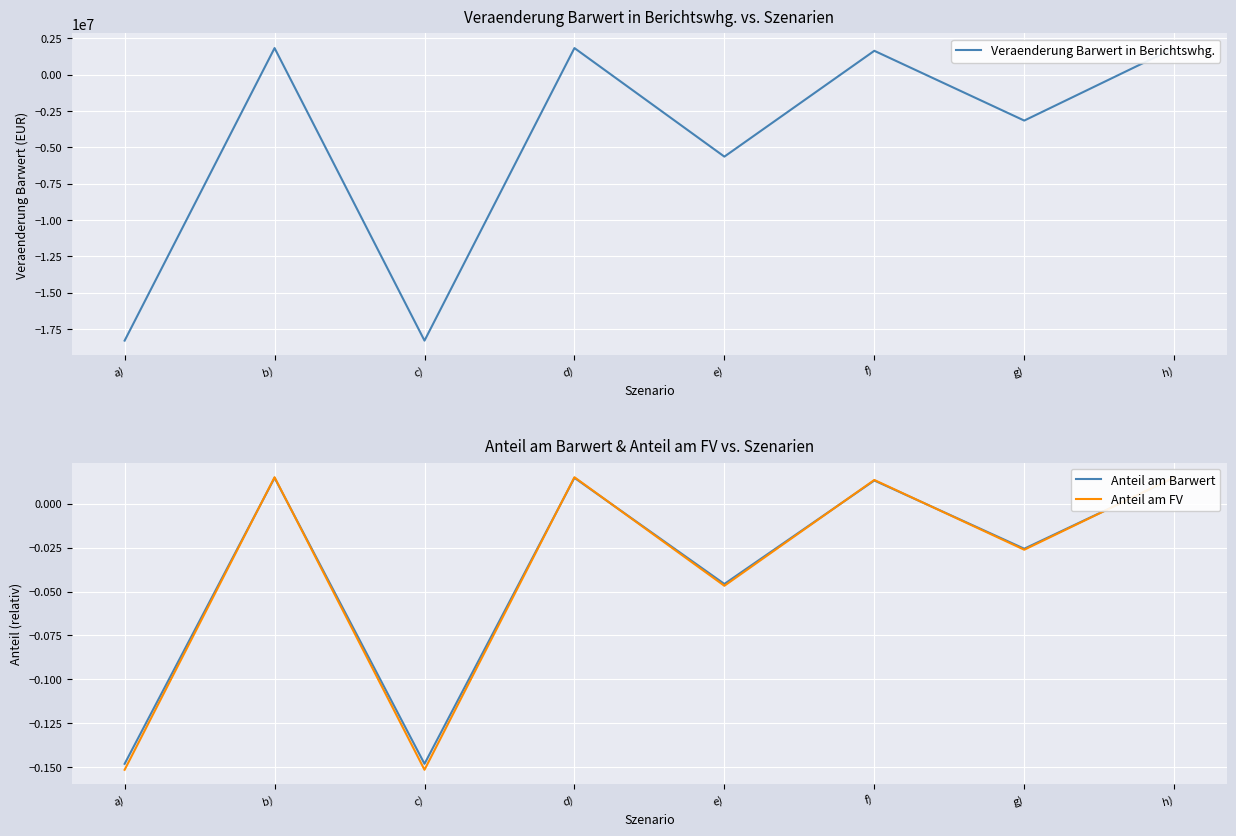

How many values in the Anteil am Barwert series are below 0?

4